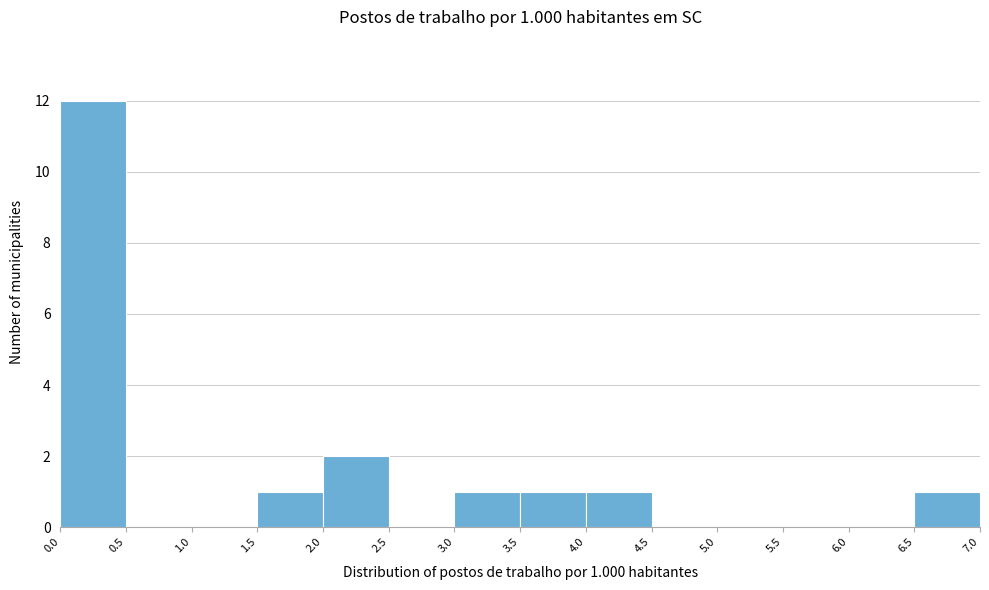

Over which range of the x-axis is the bar tallest?

0.0 to 0.5